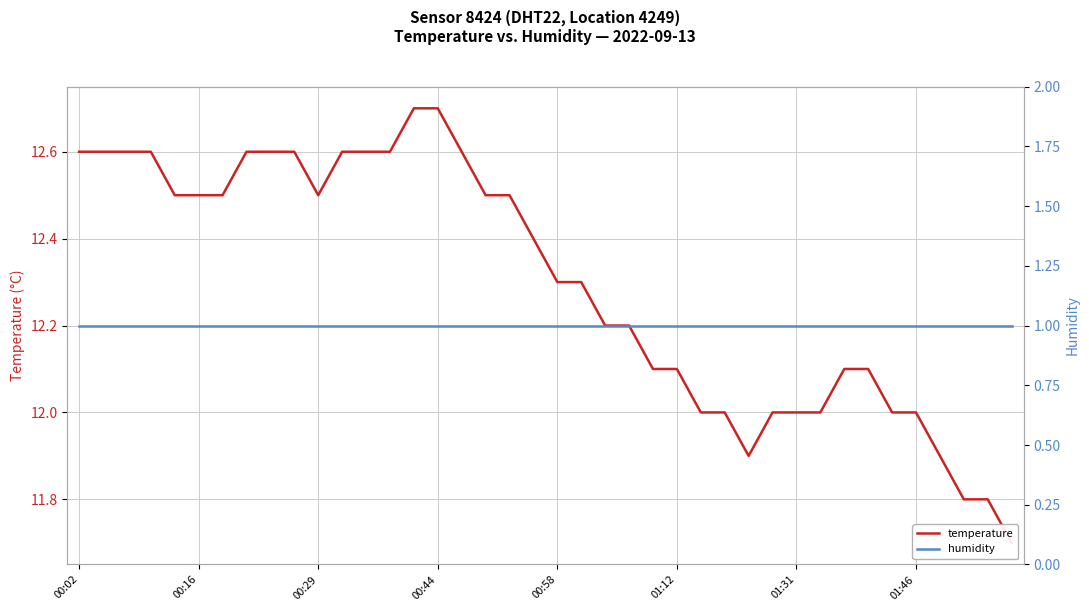

True or false: humidity has more than 1 interior local peaks.

False